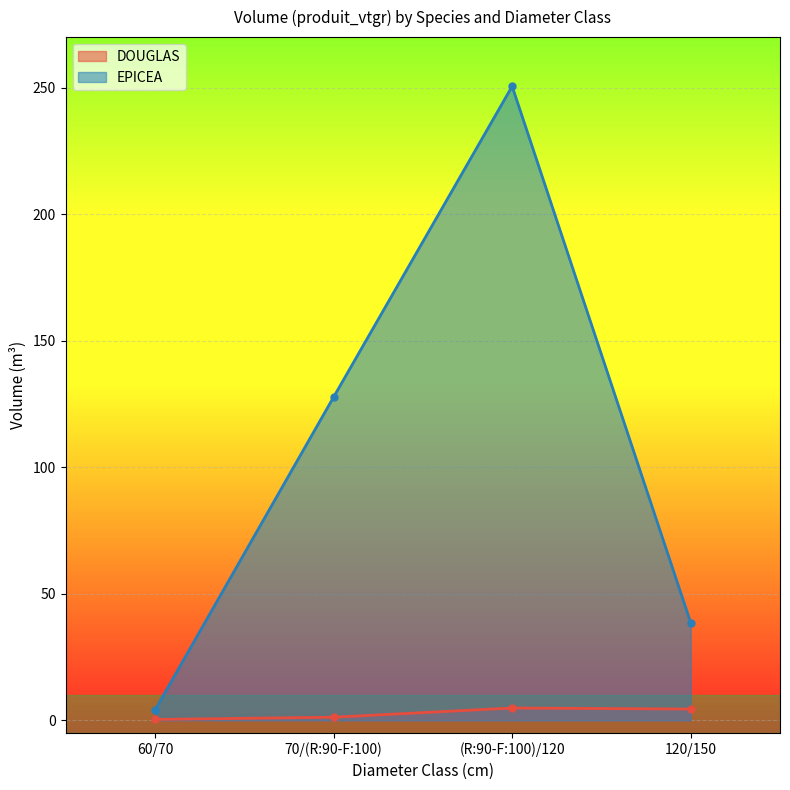

How many lines are shown in the chart?

2